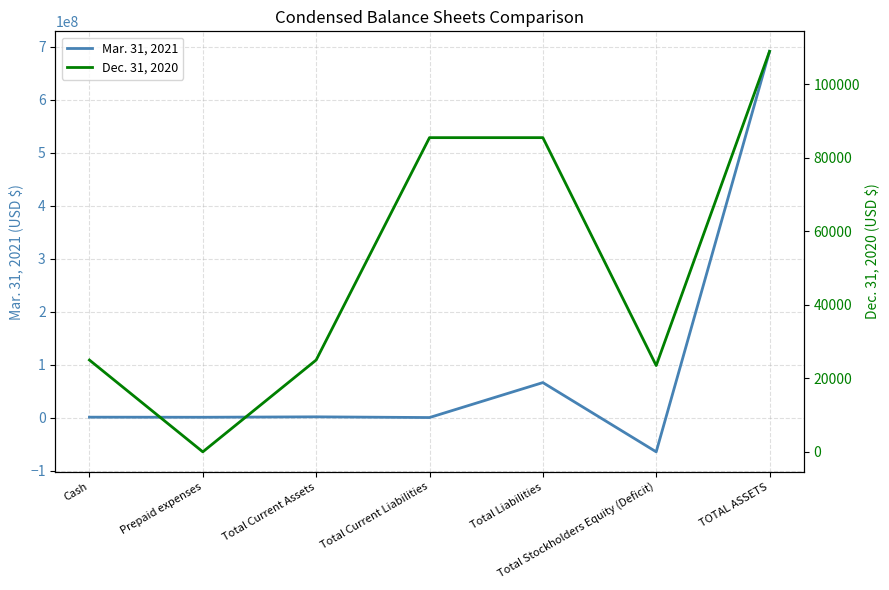

List the series in order of their peak value, highest first.

Mar. 31, 2021, Dec. 31, 2020